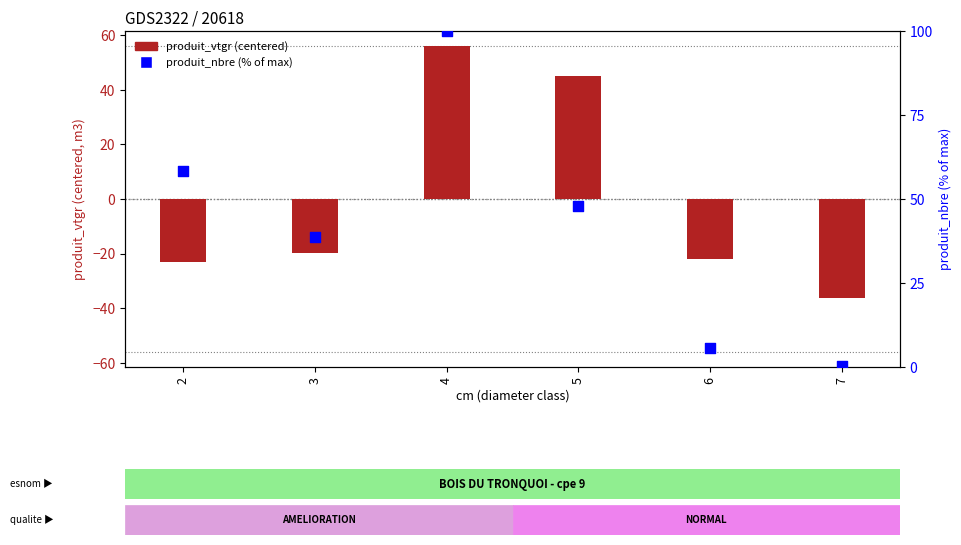

At how many categories does at least one series exceed -10?

6